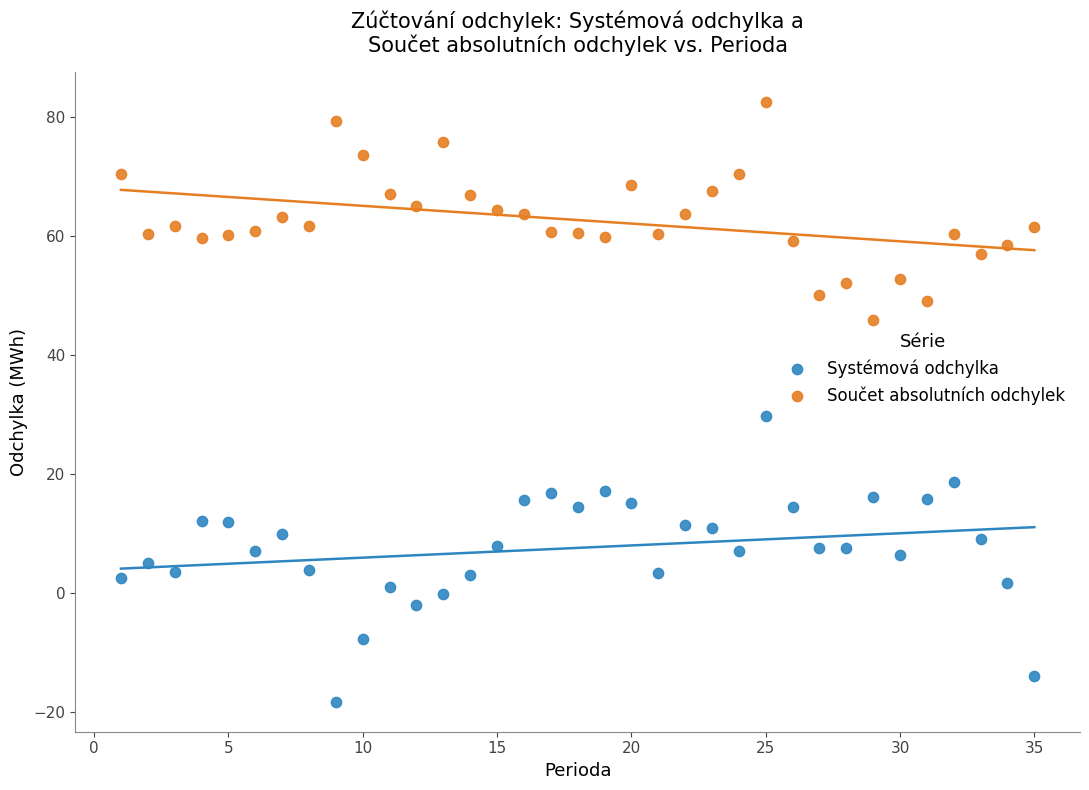

Which series has the widest spread of Y values?

Systémová odchylka